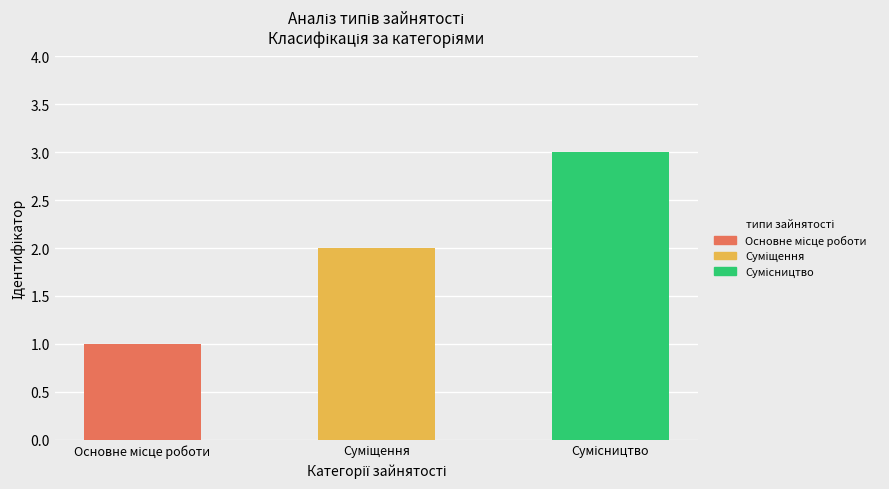

Rank the categories by value from highest to lowest.

Сумісництво, Суміщення, Основне місце роботи